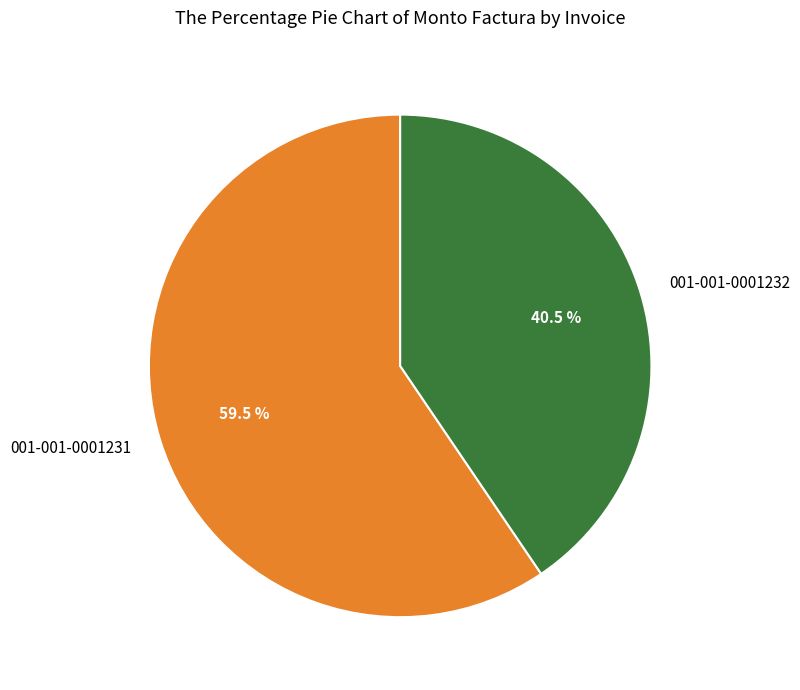

Count the number of slices in the pie.

2